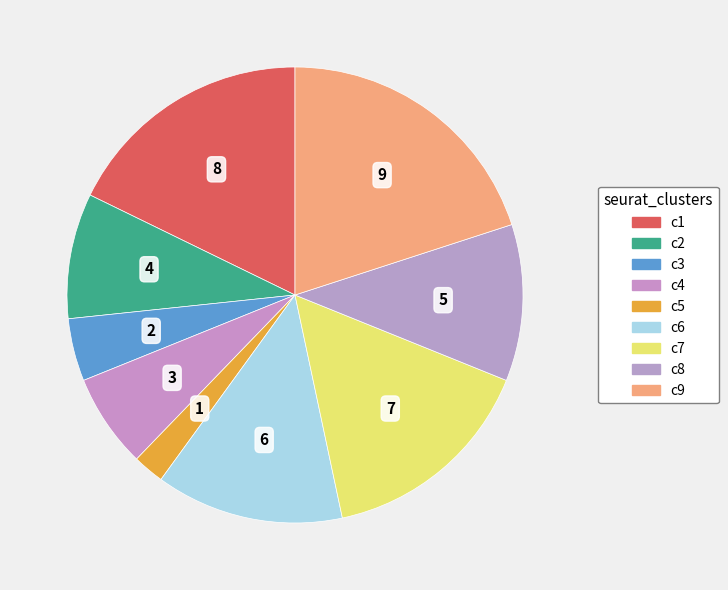

Count the number of slices in the pie.

9